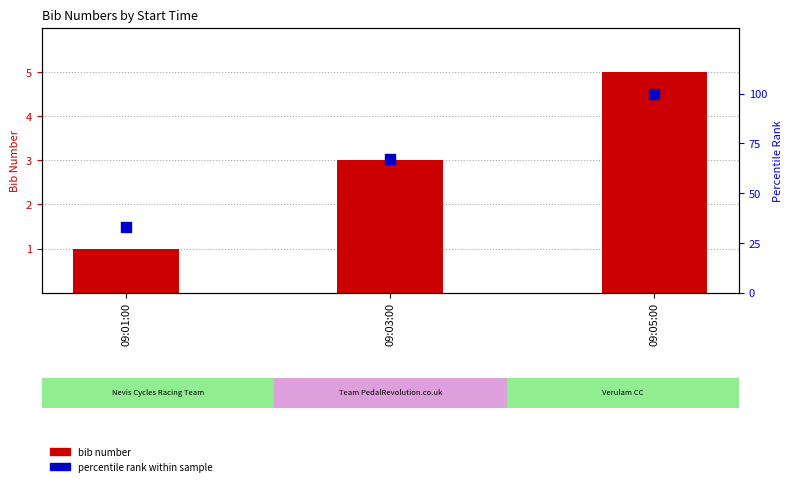

Which series reaches the maximum Y coordinate?

percentile rank within sample